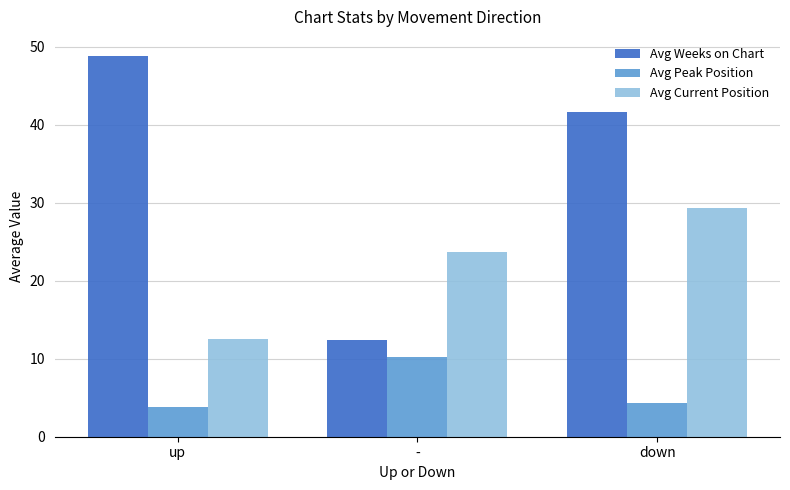

What is the difference between the maximum and minimum values in the Avg Current Position series?

16.8